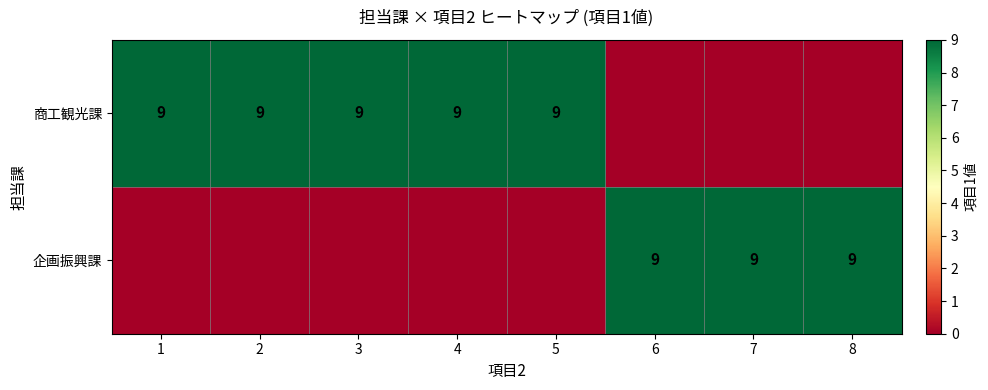

Is it true that 企画振興課 equals 2 at 7?

False